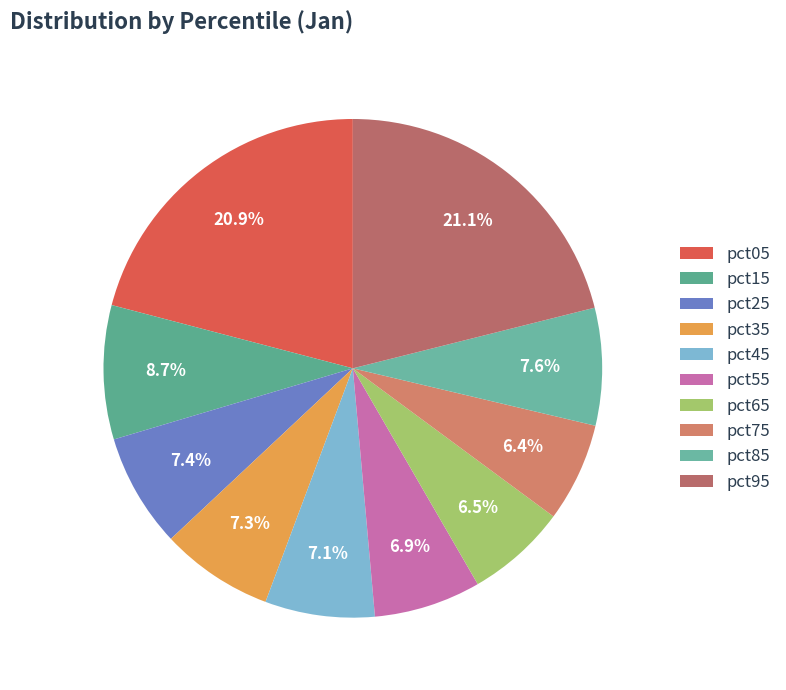

To the nearest percent, what percentage of the pie is pct35?

7%